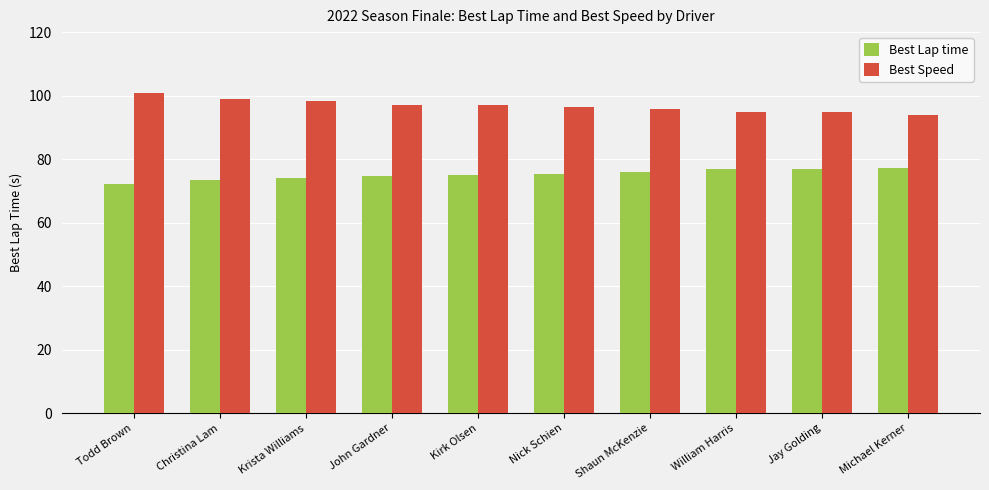

Rank the series at Jay Golding from lowest to highest value.

Best Lap time, Best Speed